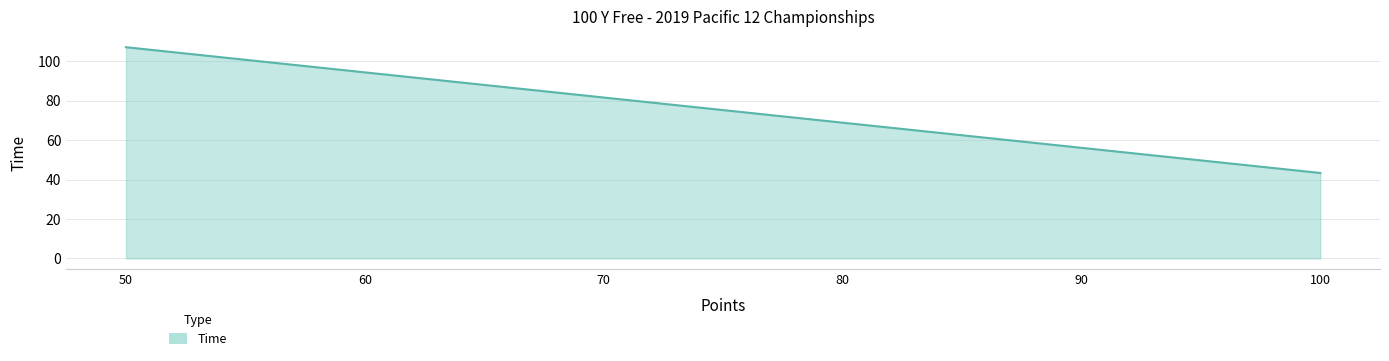

True or false: the data shows 107.1 at 50.

True